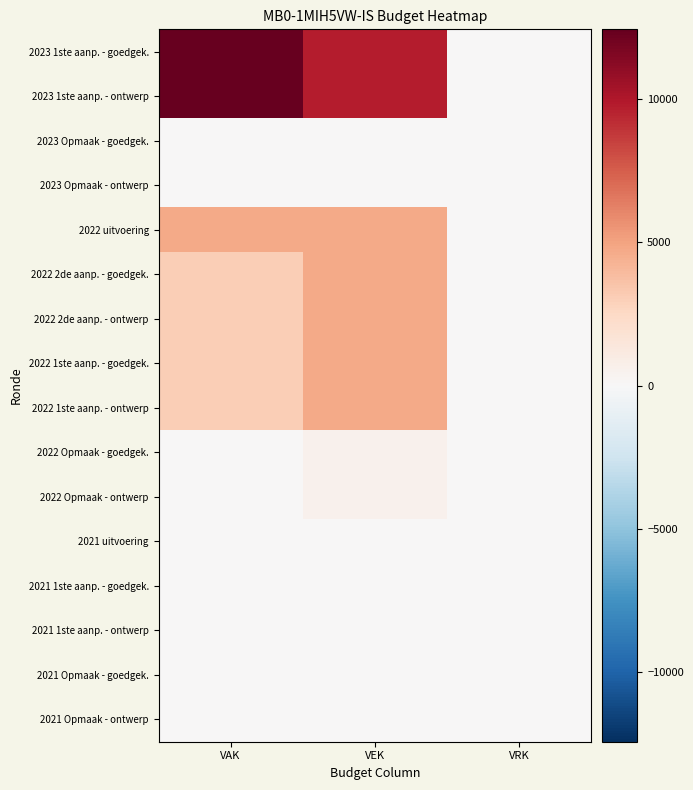

Reading left to right, transcribe all the data shown in this chart.

2023 1ste aanp. - goedgek.: VAK=12421	VEK=9716	VRK=0
2023 1ste aanp. - ontwerp: VAK=12421	VEK=9716	VRK=0
2023 Opmaak - goedgek.: VAK=0	VEK=11	VRK=0
2023 Opmaak - ontwerp: VAK=0	VEK=11	VRK=0
2022 uitvoering: VAK=4658	VEK=4658	VRK=0
2022 2de aanp. - goedgek.: VAK=3079	VEK=4658	VRK=0
2022 2de aanp. - ontwerp: VAK=3079	VEK=4658	VRK=0
2022 1ste aanp. - goedgek.: VAK=3079	VEK=4658	VRK=0
2022 1ste aanp. - ontwerp: VAK=3079	VEK=4658	VRK=0
2022 Opmaak - goedgek.: VAK=0	VEK=563	VRK=0
2022 Opmaak - ontwerp: VAK=0	VEK=563	VRK=0
2021 uitvoering: VAK=0	VEK=0	VRK=0
2021 1ste aanp. - goedgek.: VAK=0	VEK=0	VRK=0
2021 1ste aanp. - ontwerp: VAK=0	VEK=0	VRK=0
2021 Opmaak - goedgek.: VAK=0	VEK=0	VRK=0
2021 Opmaak - ontwerp: VAK=0	VEK=0	VRK=0